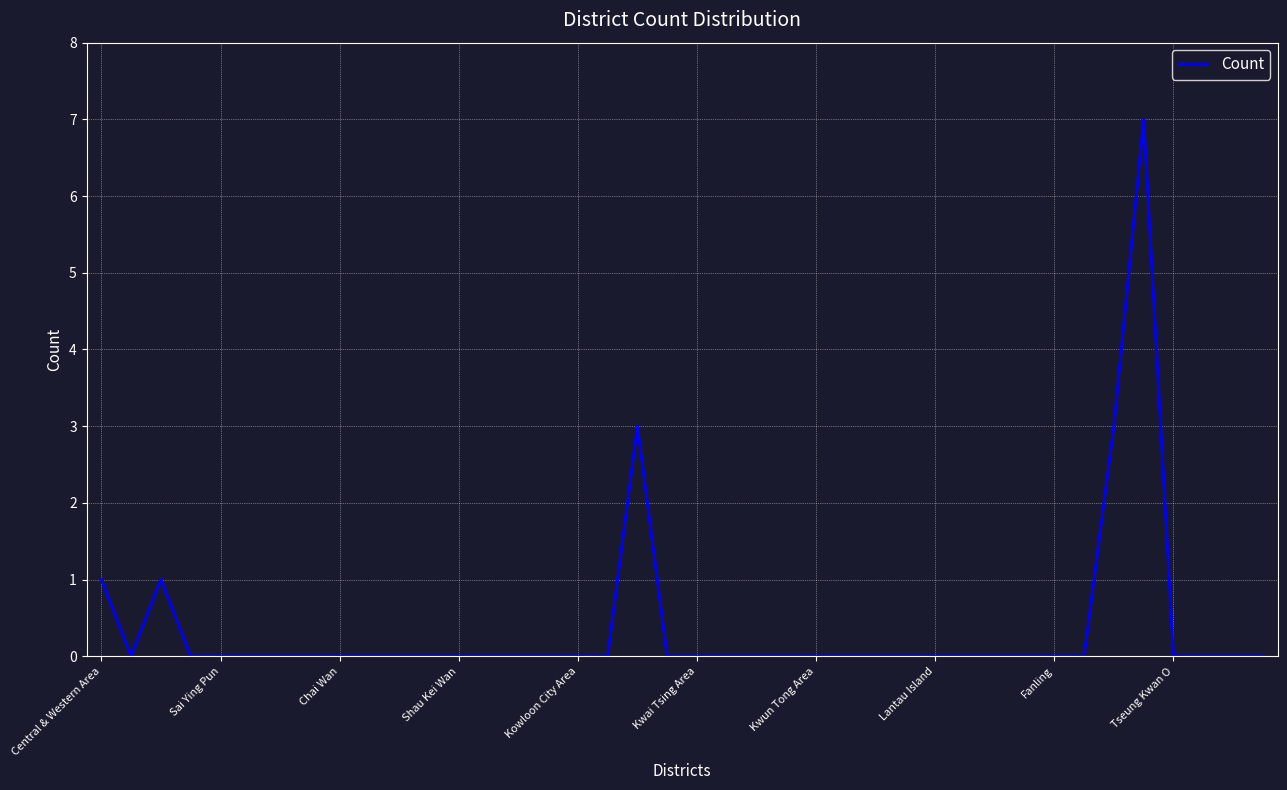

What is the greatest value displayed?

7